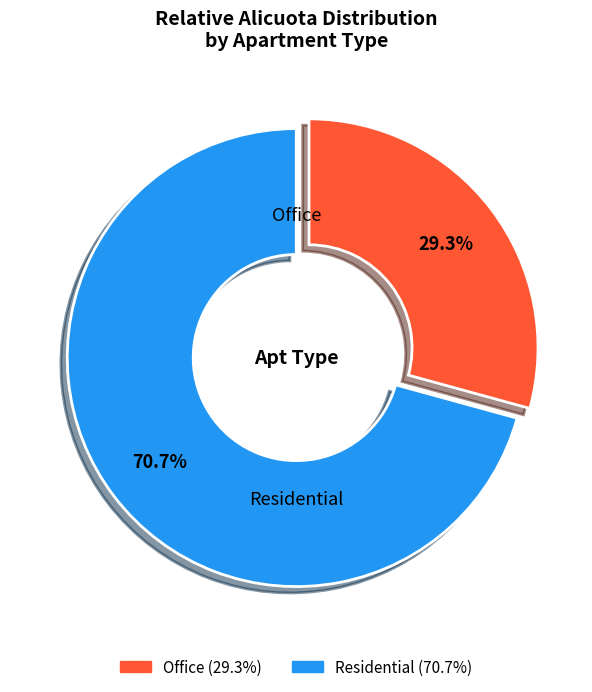

How many slices are in this pie chart?

2